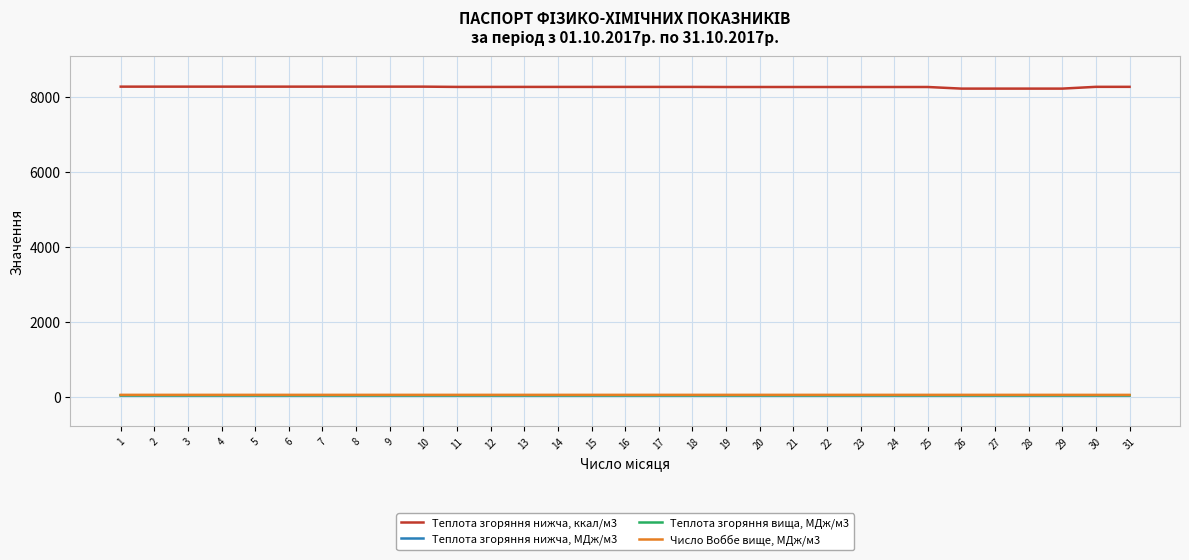

The value of Число Воббе вище, МДж/м3 at 23 is 49.9. True or false?

True